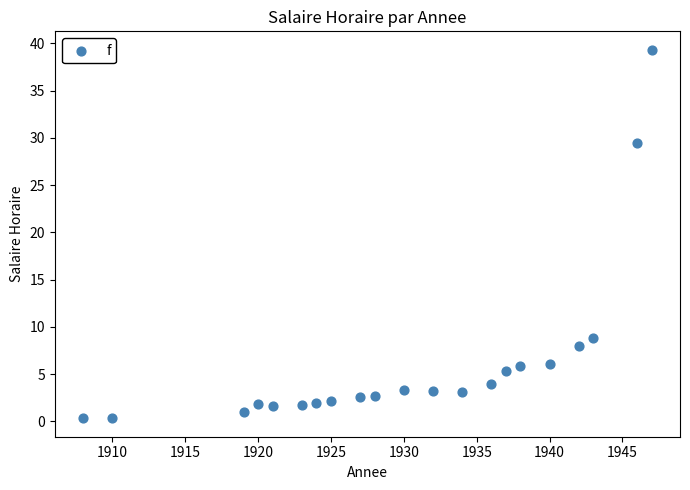

What is the range of Y values (max minus min)?

39.0